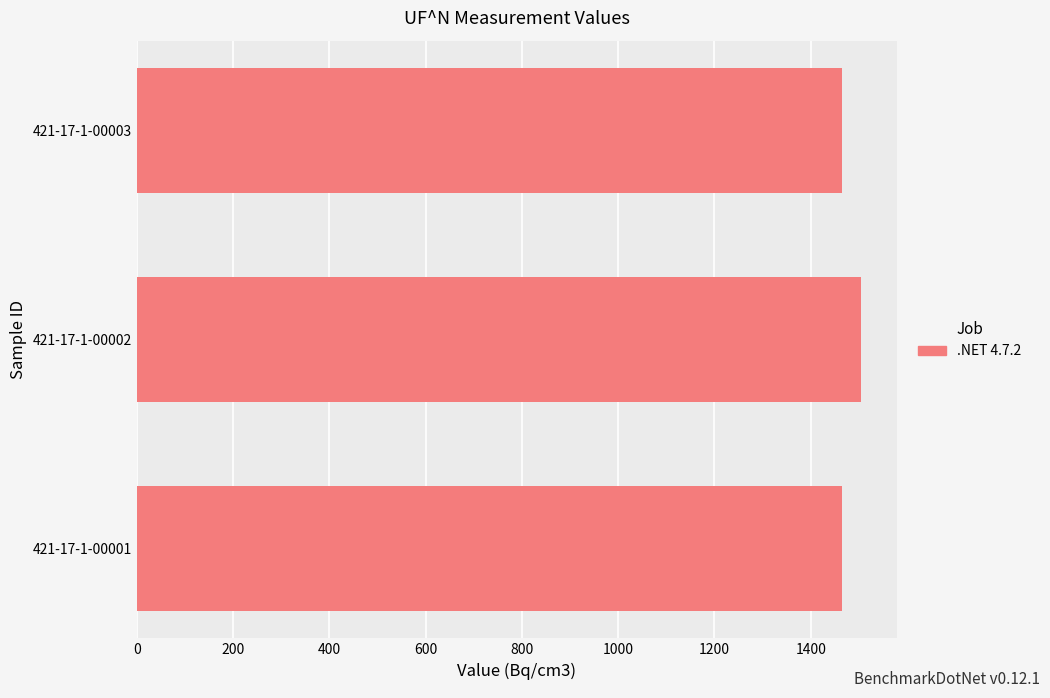

Which label corresponds to the largest value in the chart?

421-17-1-00002